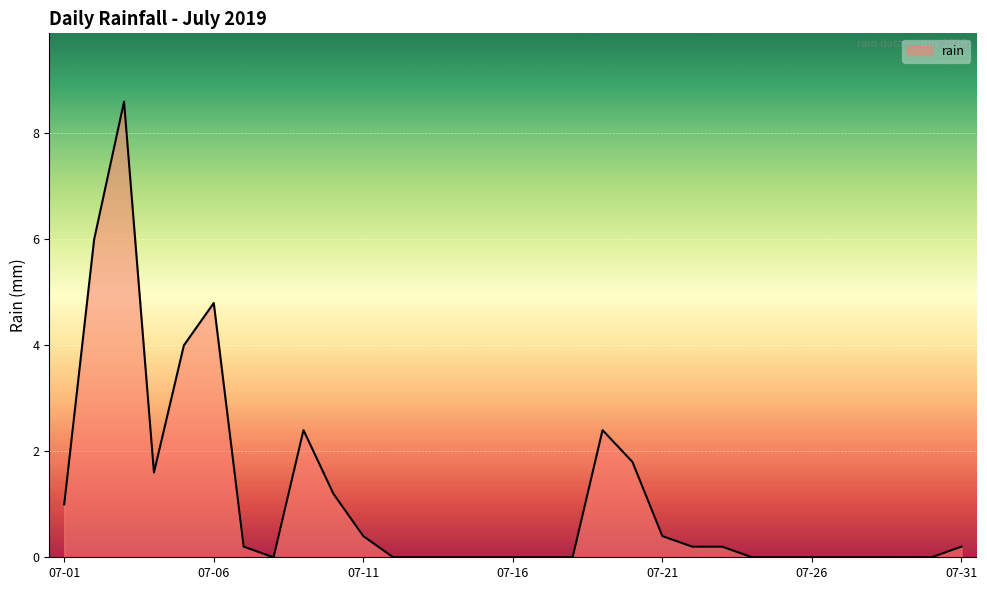

True or false: the data has more than 1 interior local peaks.

True